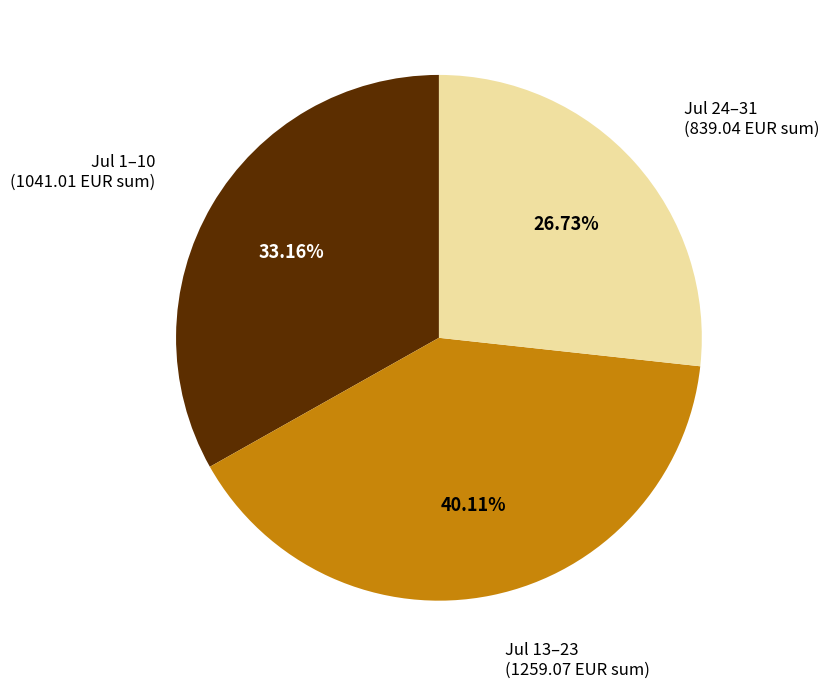

Is there a majority slice in this chart?

No